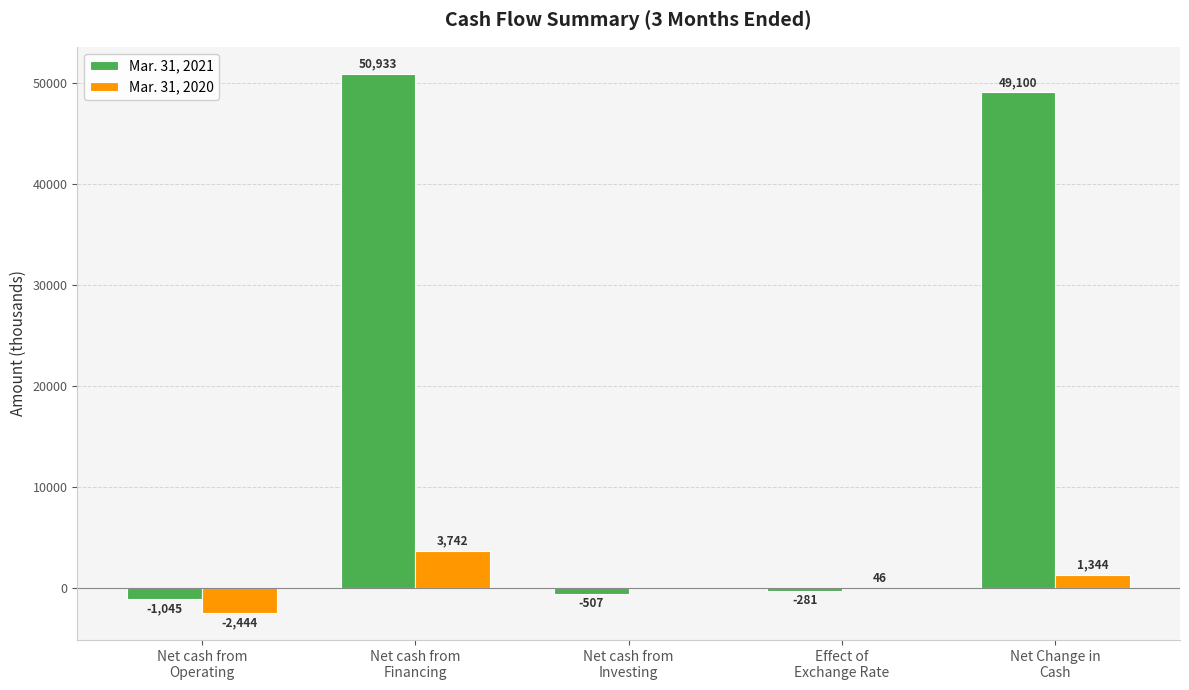

Which series has the largest total across all categories?

Mar. 31, 2021